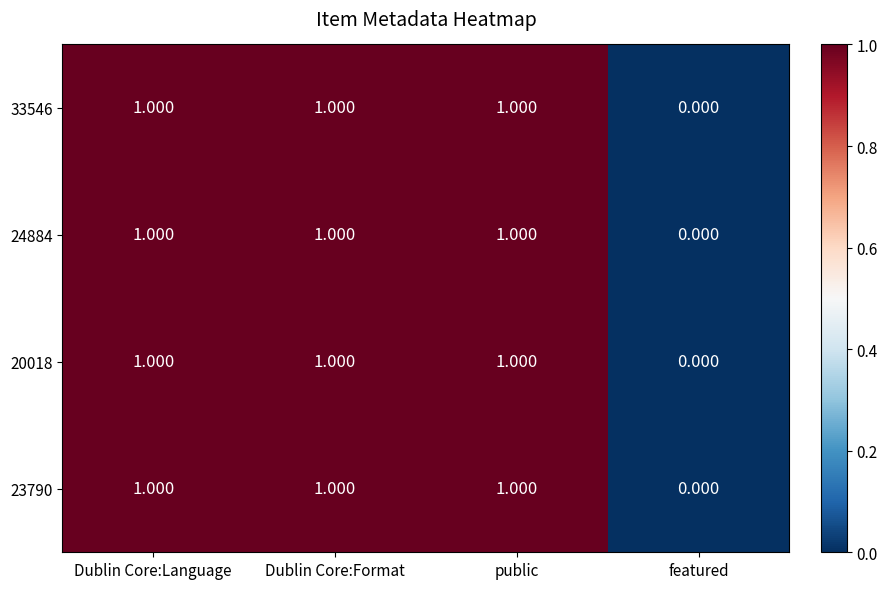

How many series are shown in this chart?

4